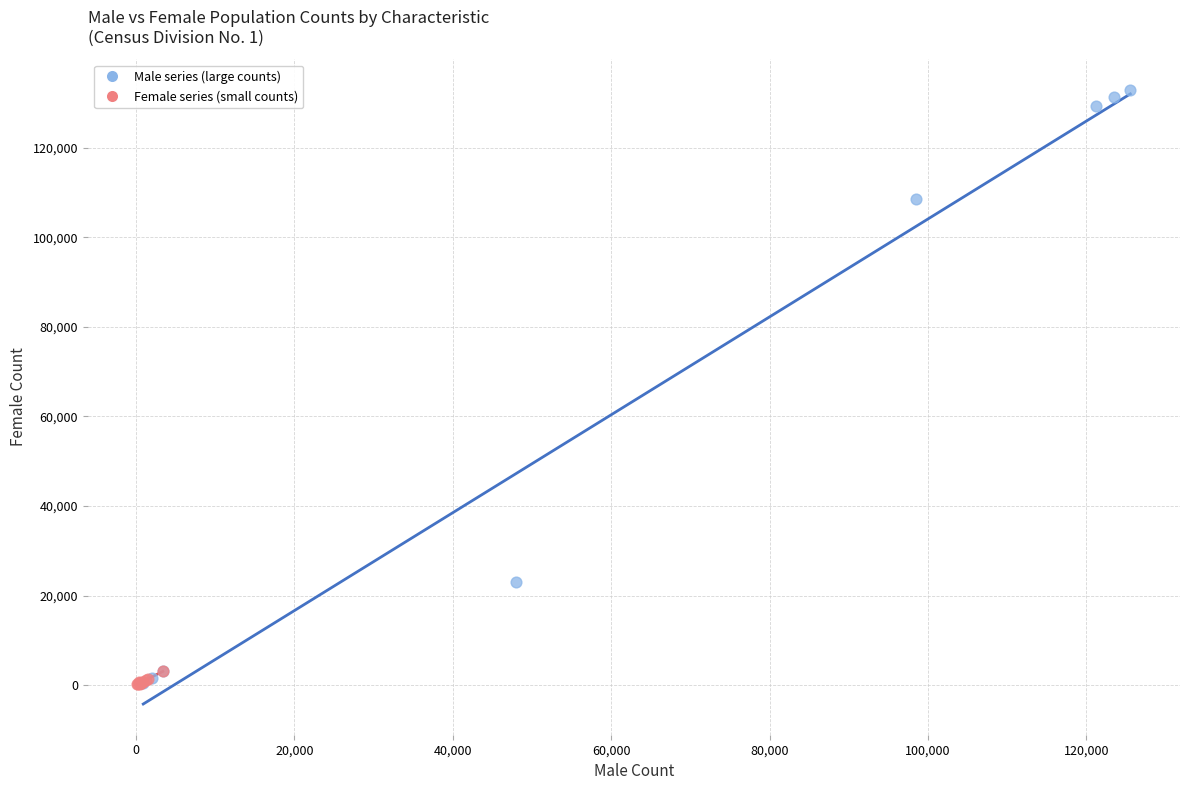

Which series has the largest Y range (max minus min)?

Male series (large counts)